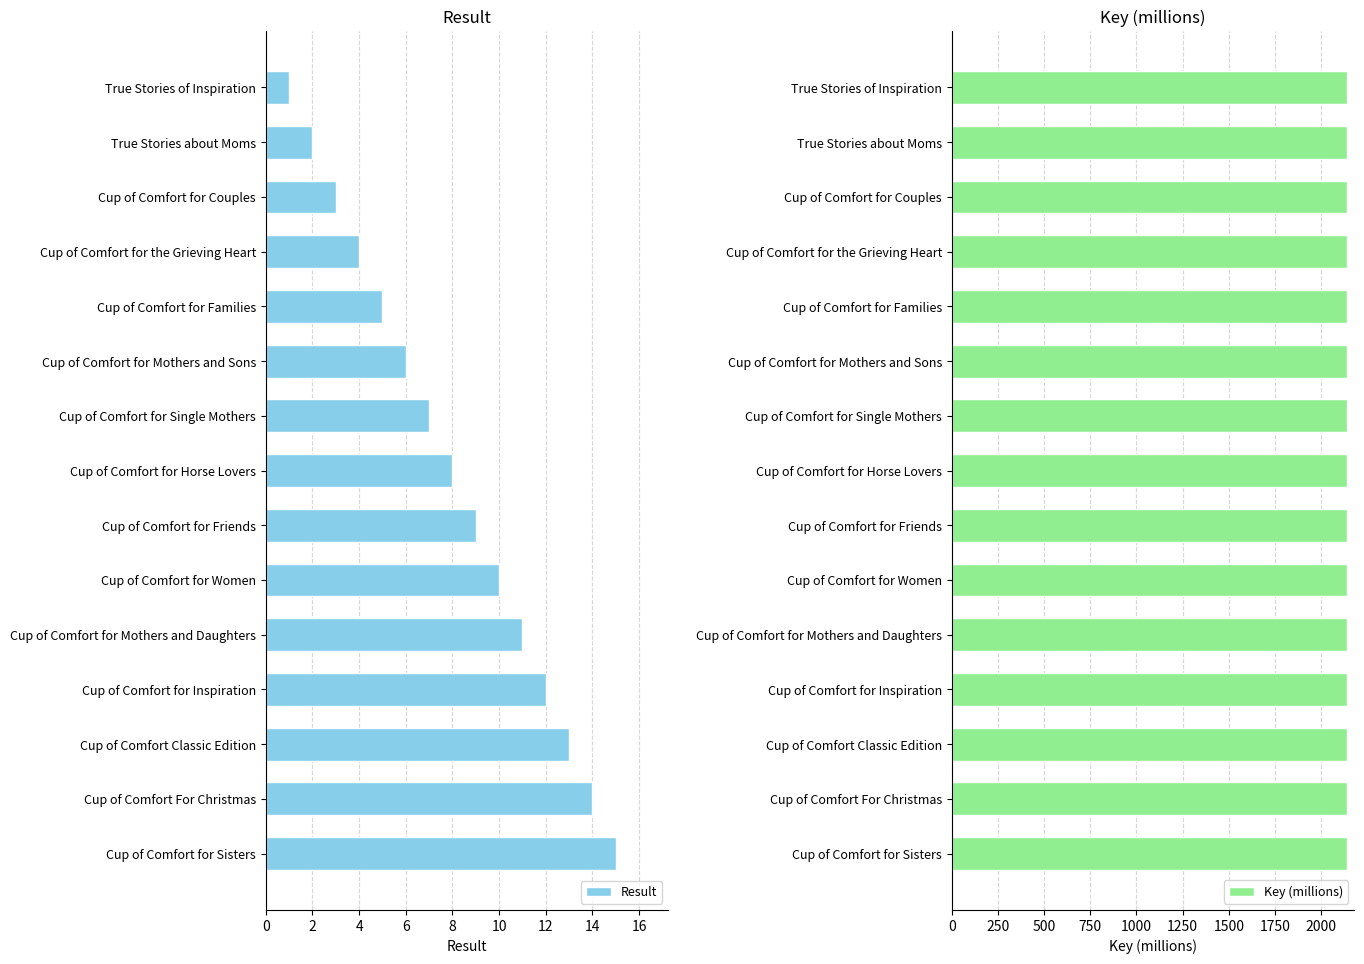

Count the number of data series in this chart.

2